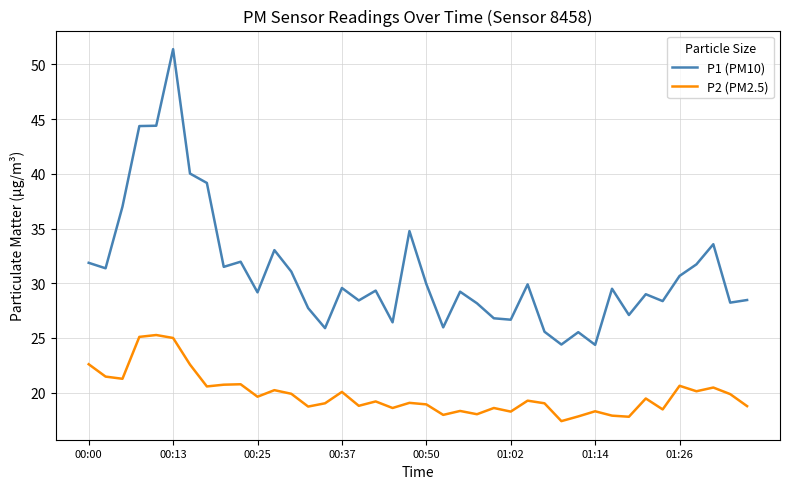

Rank the series by their maximum value, from lowest to highest.

P2 (PM2.5), P1 (PM10)